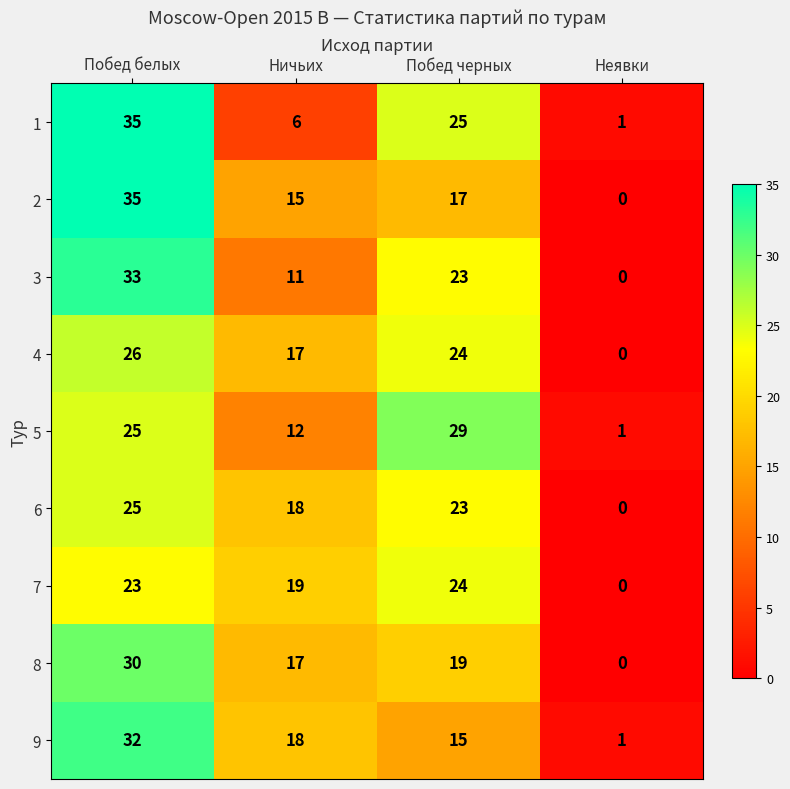

True or false: 8 has a value of 19 at Побед черных.

True